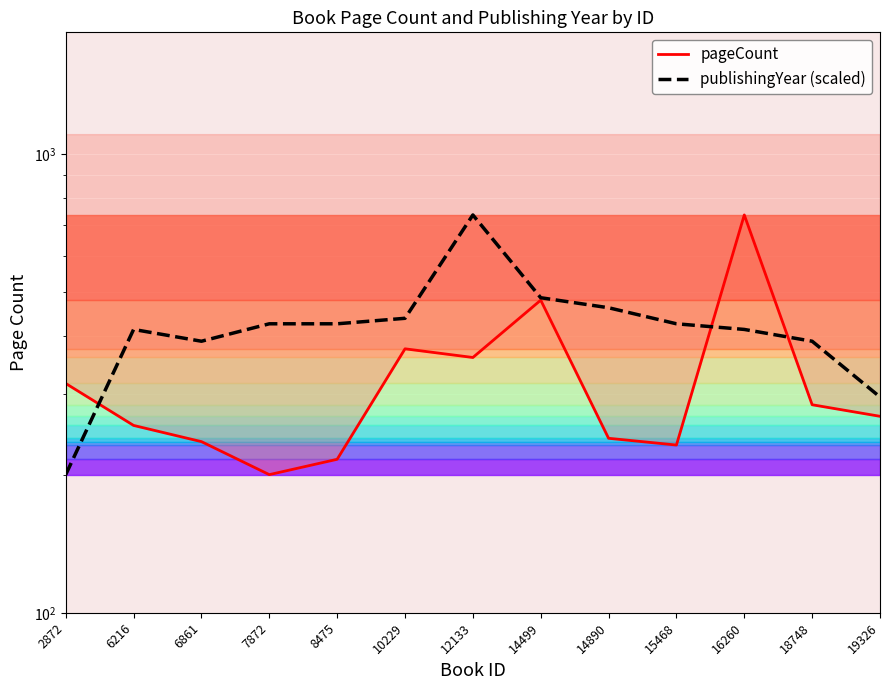

What is the smallest value displayed?

200.0